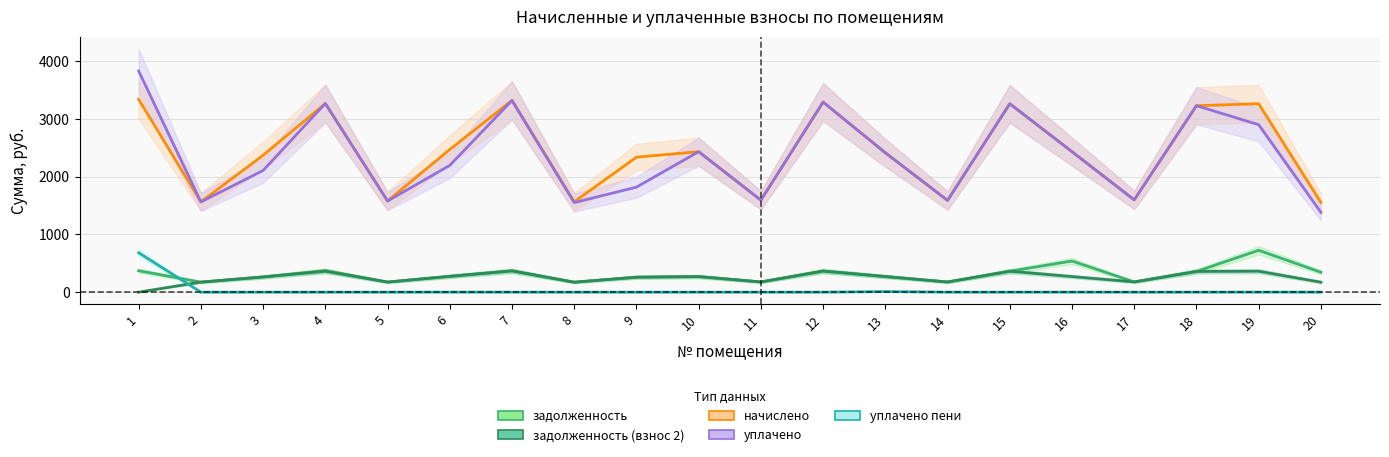

What is the maximum value for задолженность (взнос 2)?

368.9